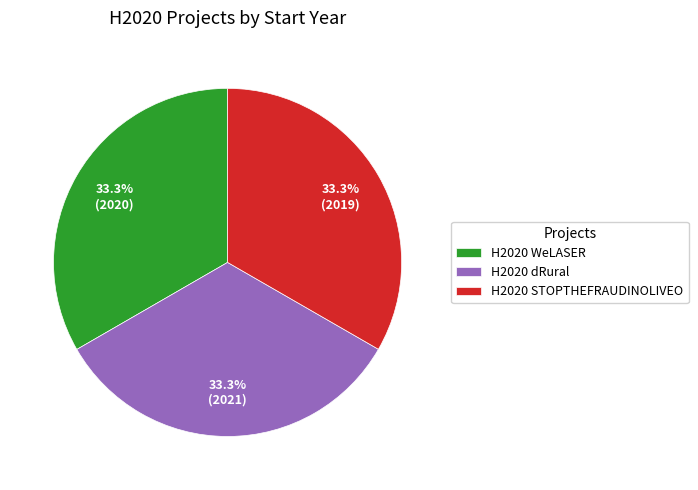

How much of the chart is everything except H2020 dRural?

66.7%